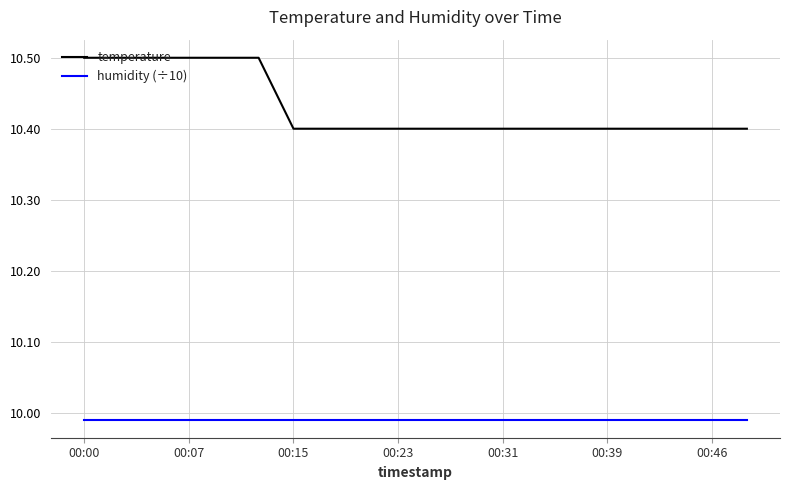

List the series in order of their overall mean, highest first.

temperature, humidity (÷10)